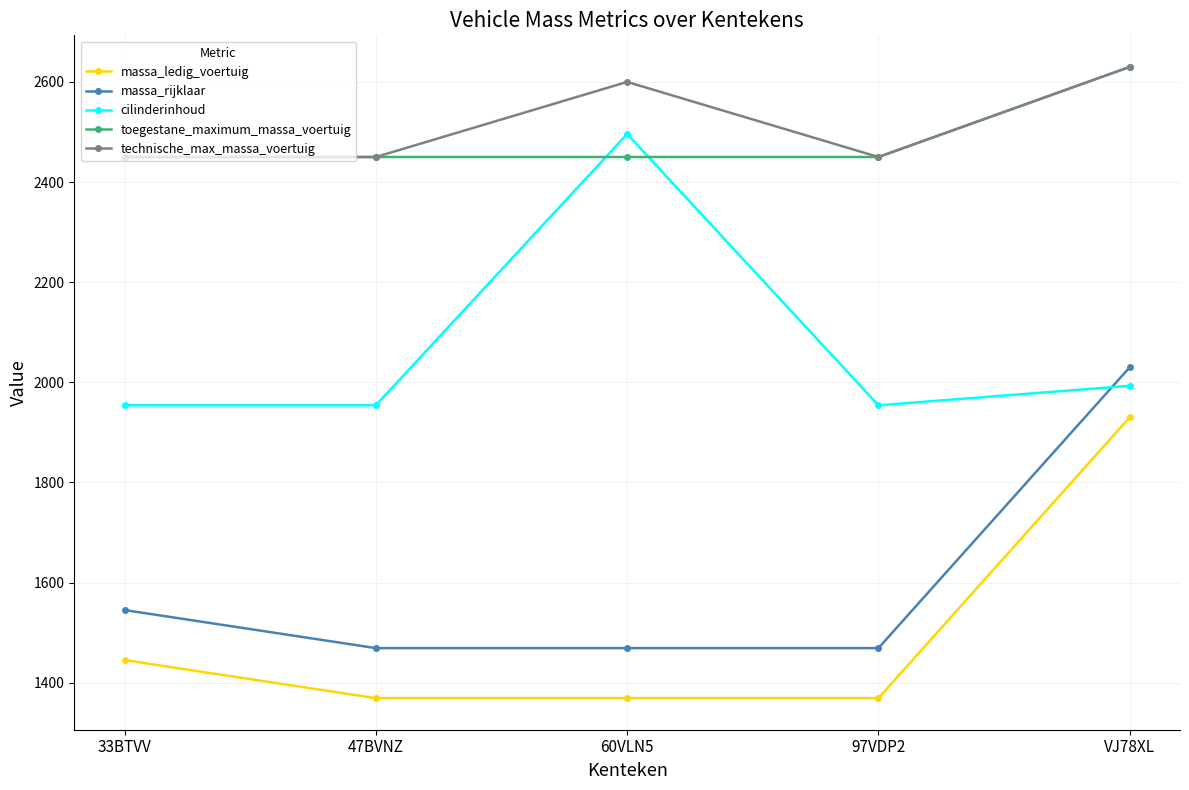

What is the value of the technische_max_massa_voertuig point at the 1st from the left?

2450